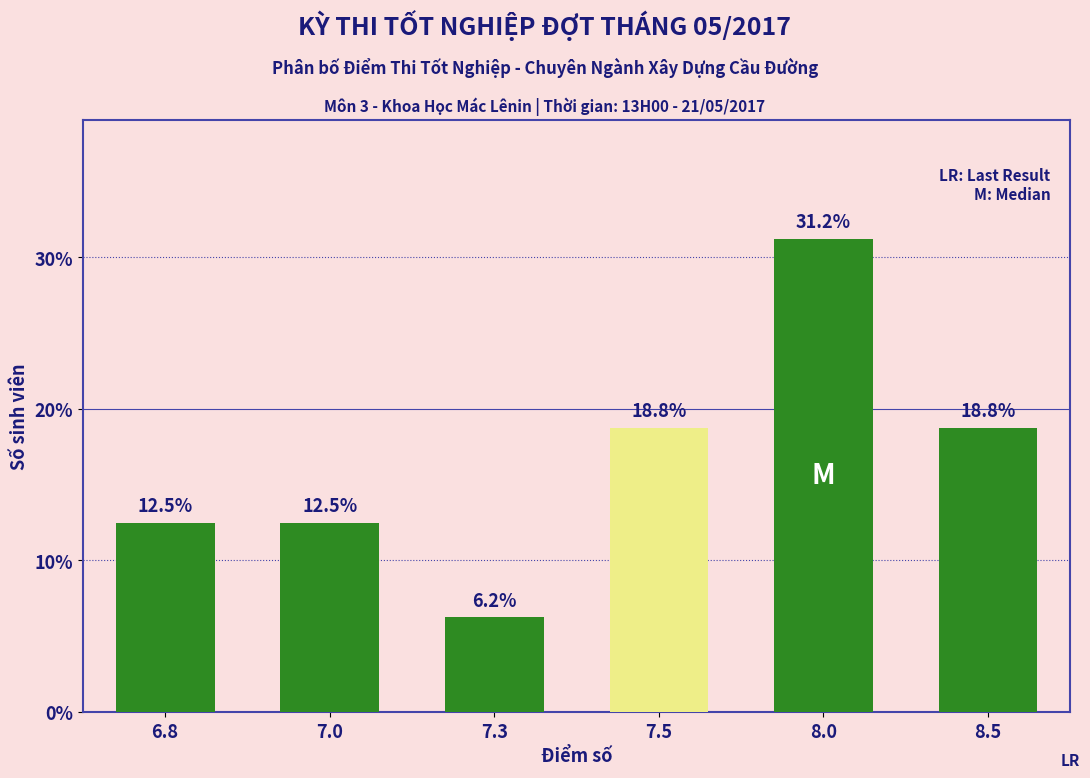

At which category does the chart reach its minimum across all series?

7.3